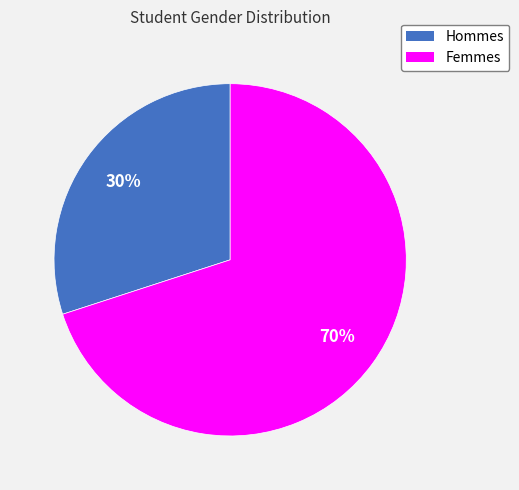

Is there a majority slice in this chart?

Yes